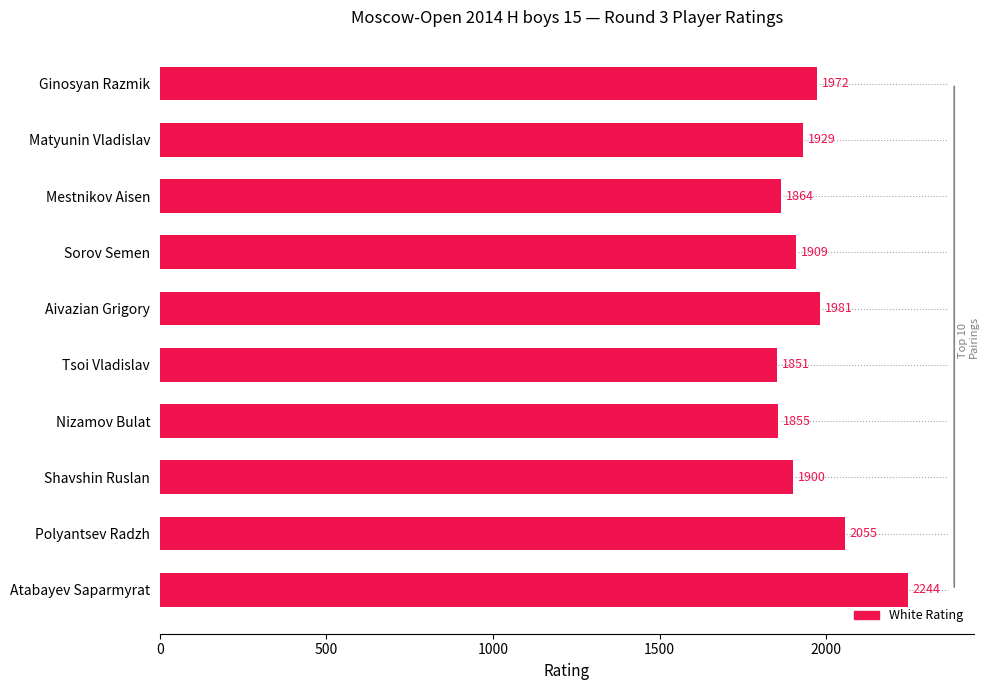

What is the approximate value at Sorov Semen?

1909